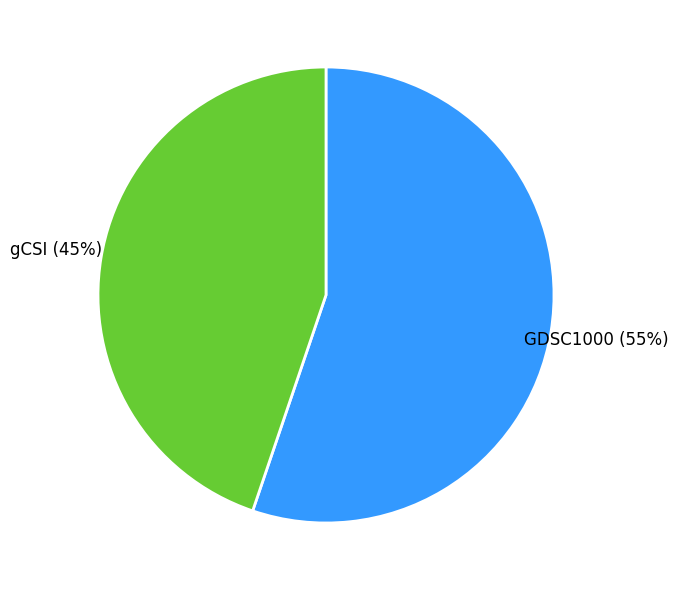

Which slice is the smallest?

gCSI